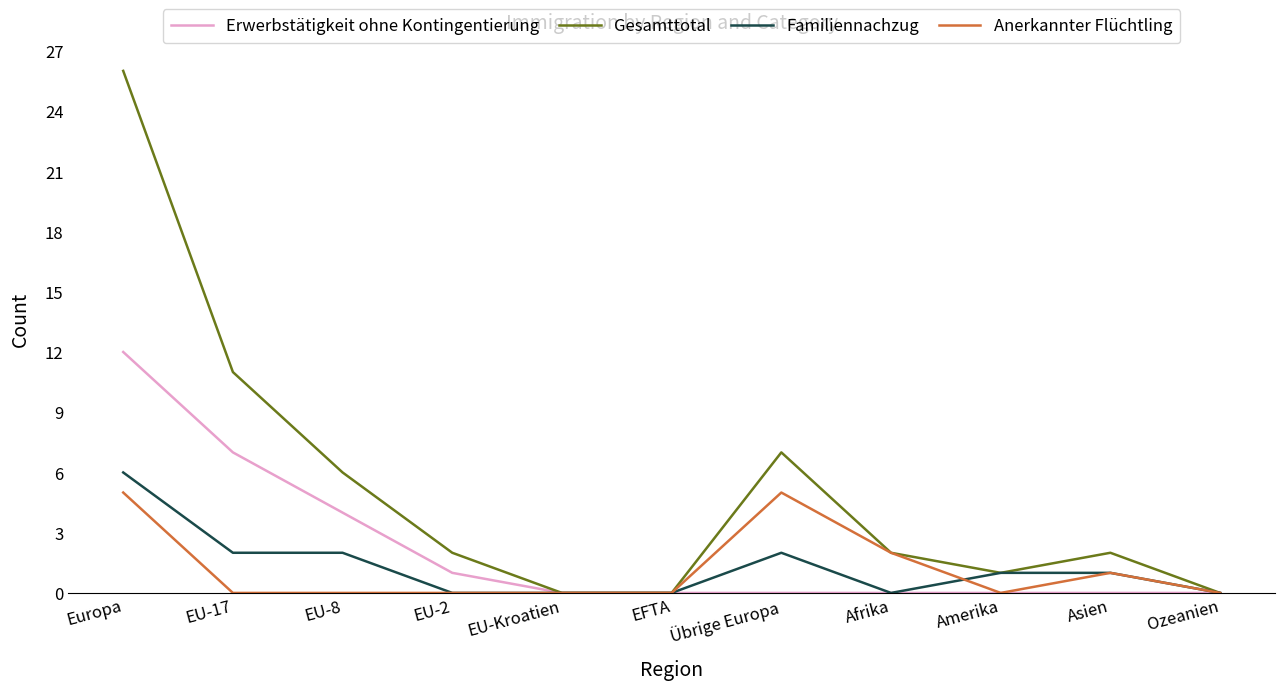

Which series has the largest total across all categories?

Gesamttotal